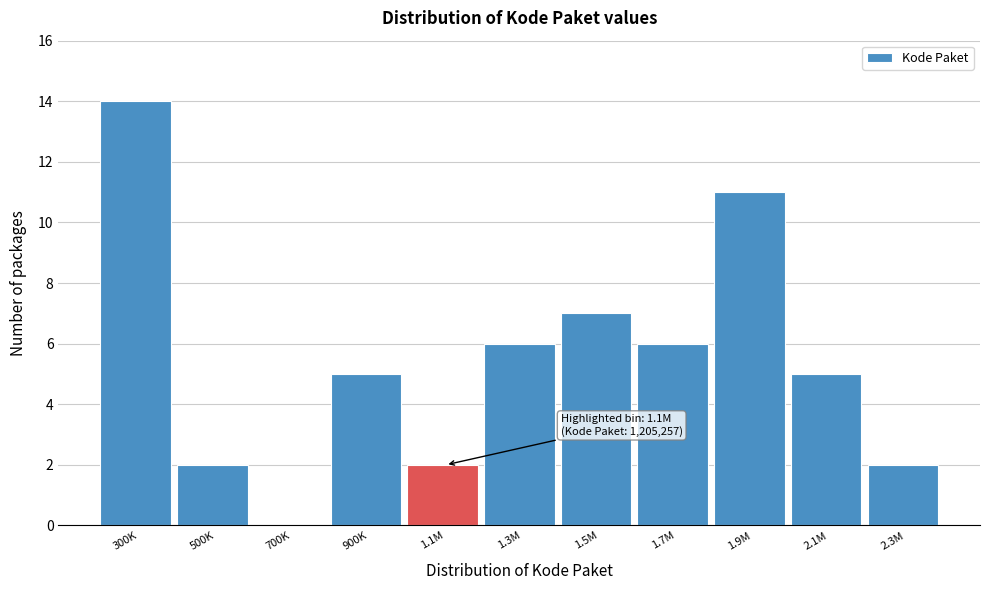

Reading left to right, what are all the values shown in this chart?

300K=14	500K=2	700K=0	900K=5	1.1M=2	1.3M=6	1.5M=7	1.7M=6	1.9M=11	2.1M=5	2.3M=2